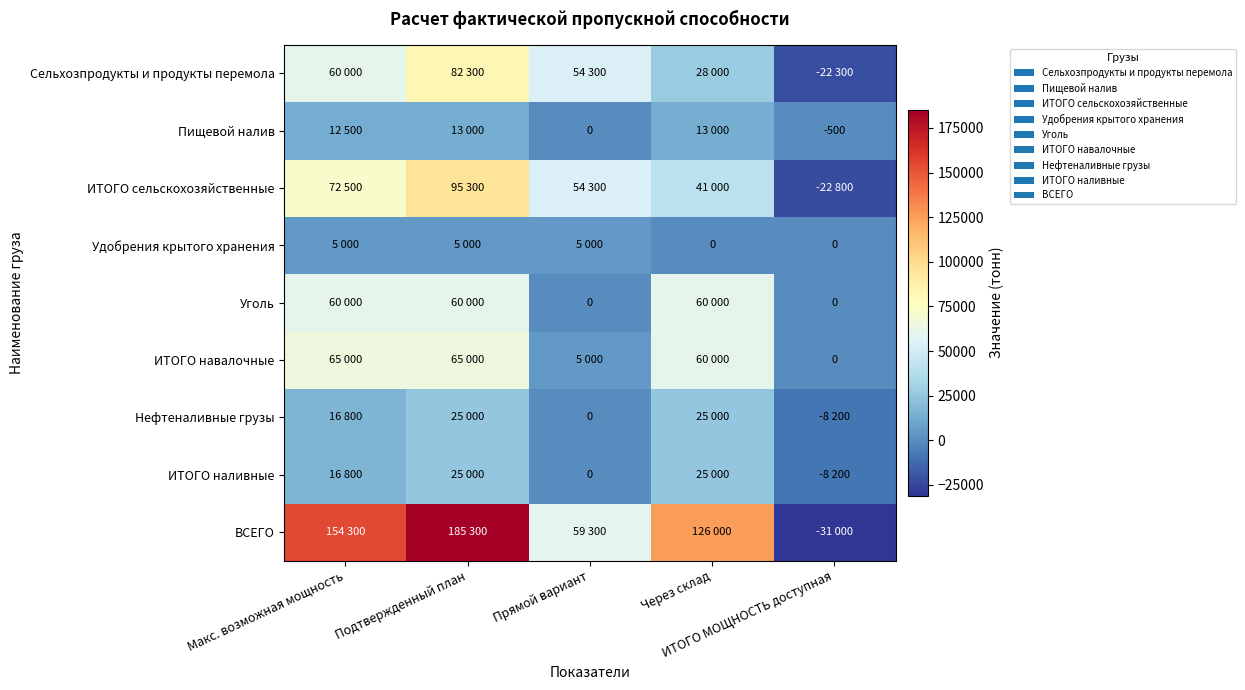

Which has a higher value, Макс. возможная мощность or ИТОГО МОЩНОСТЬ доступная?

Макс. возможная мощность